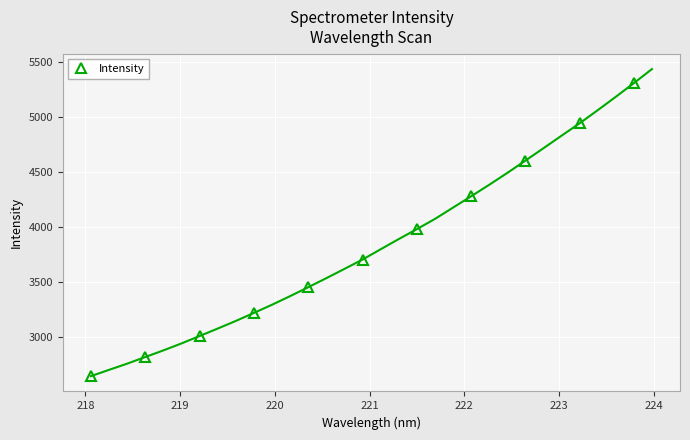

What is the maximum value for Intensity?

5305.0